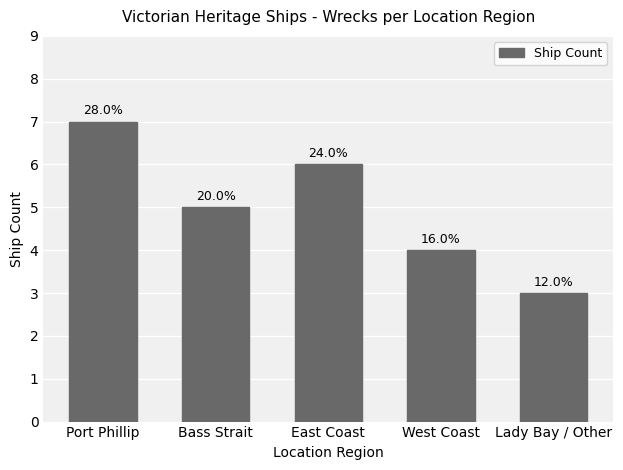

Reading right to left, what are all the values shown in this chart?

3	4	6	5	7